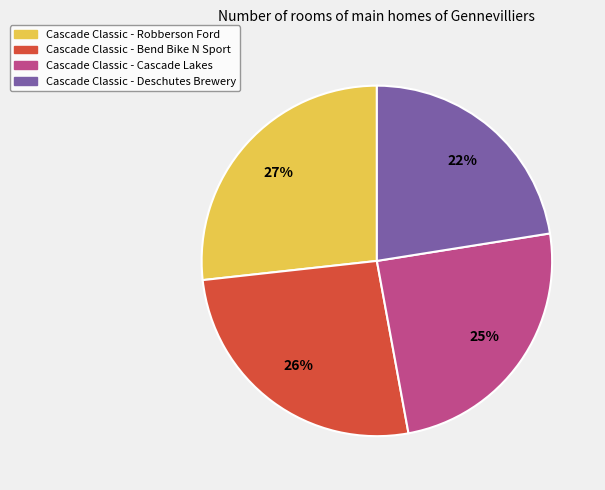

What is the ratio of the value at Cascade Classic - Robberson Ford to the value at Cascade Classic - Bend Bike N Sport?

1.0